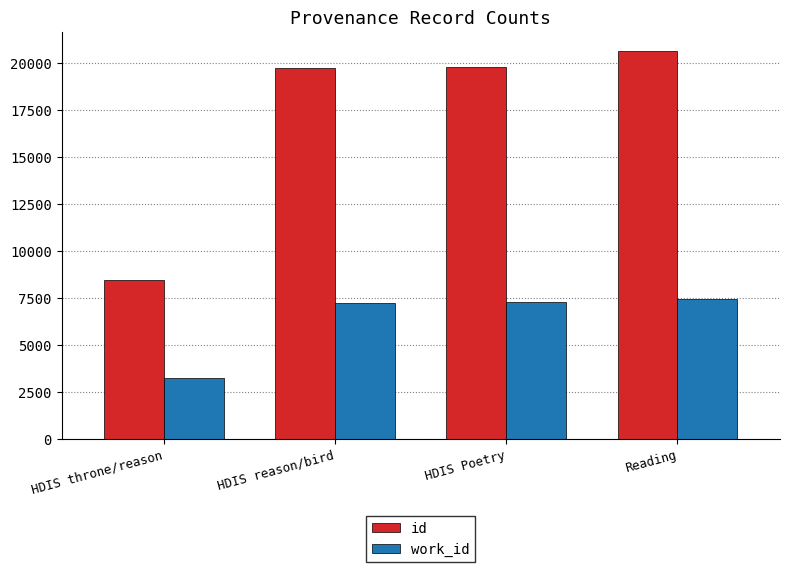

Which series changed the most between HDIS throne/reason and Reading?

id